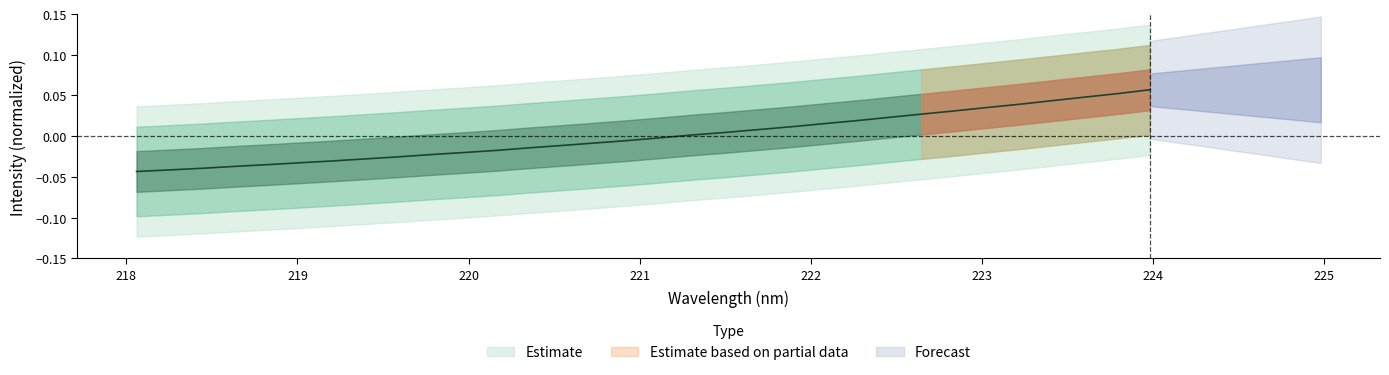

What is the maximum value shown in the chart?

0.1